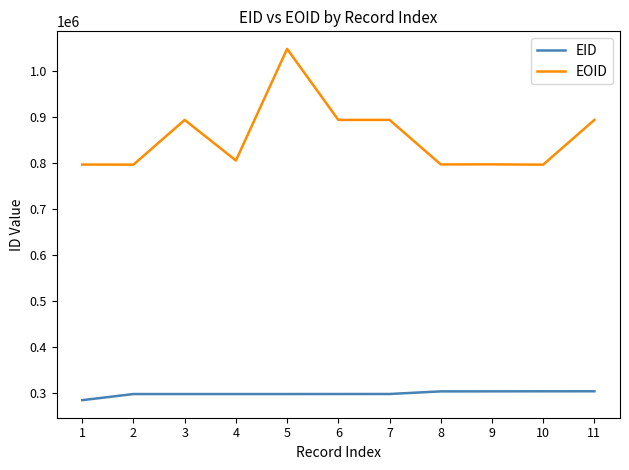

True or false: EID has a value of 303861 at 9.

True